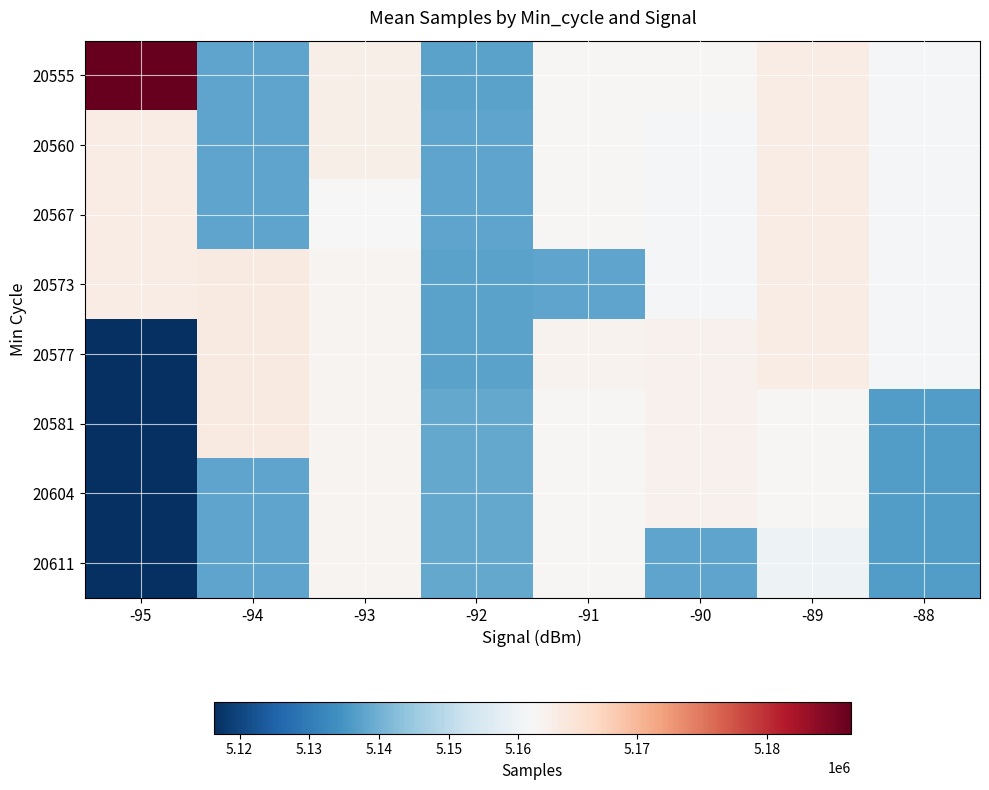

What is the minimum value shown in the chart?

5116270